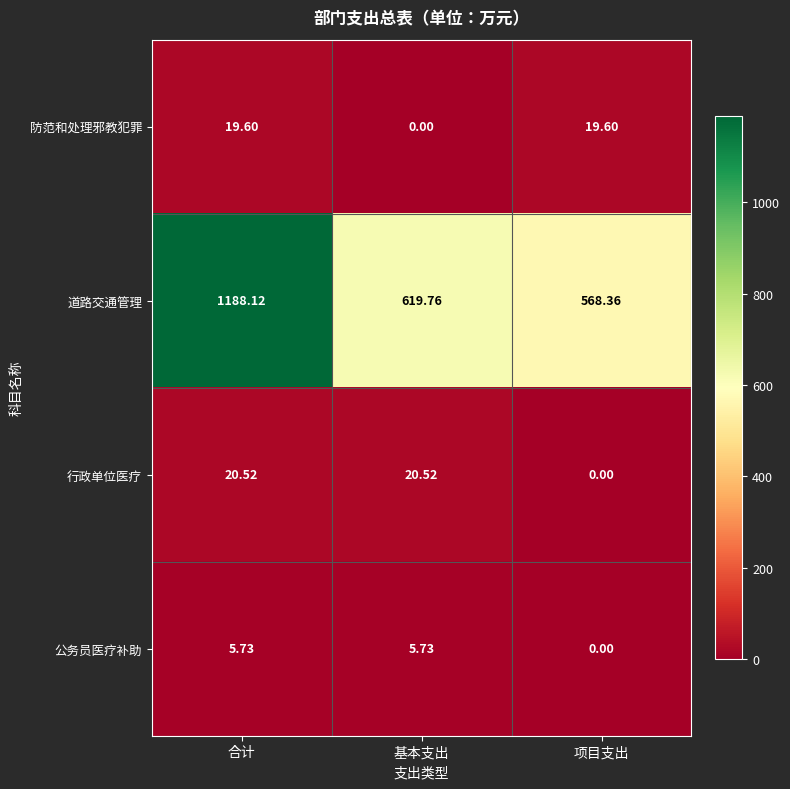

Between 合计 and 基本支出, which series saw the biggest shift?

道路交通管理